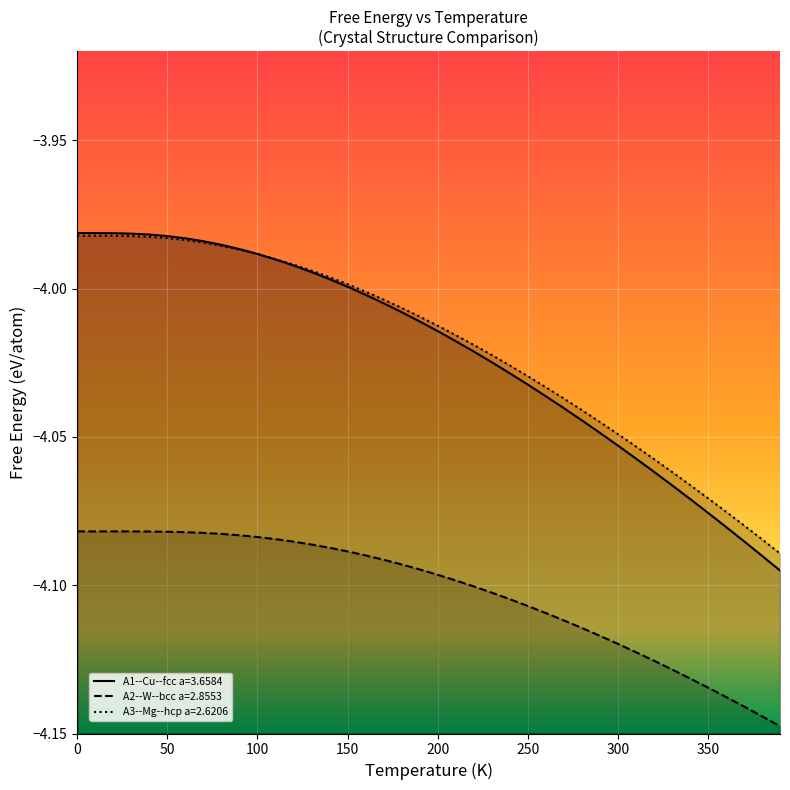

True or false: A3--Mg--hcp a=2.6206 and A2--W--bcc a=2.8553 intersect in this chart.

False